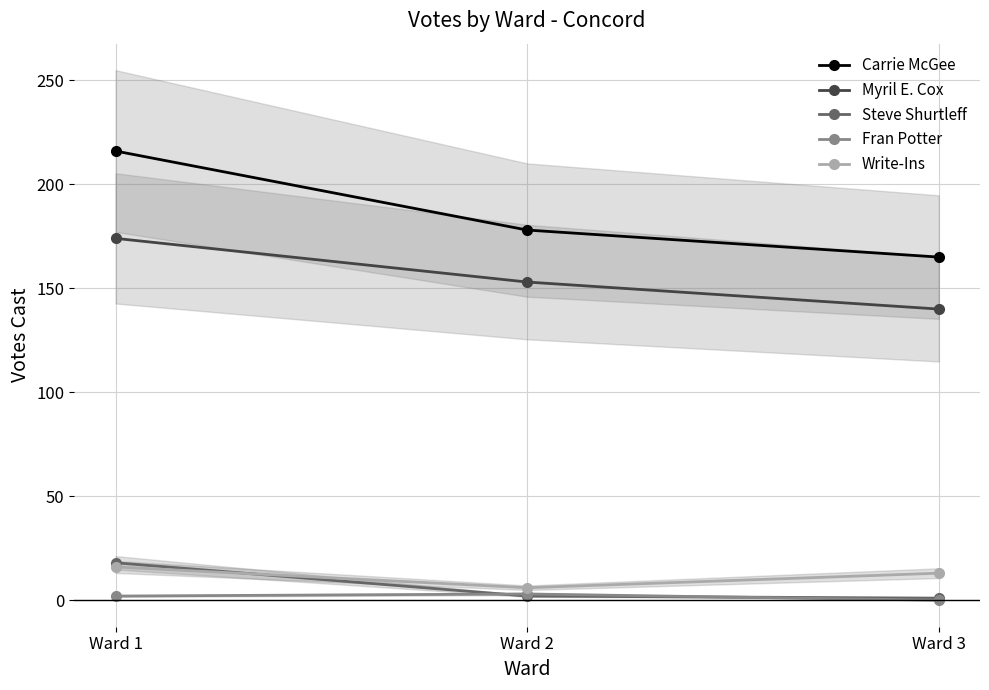

What is the sum of the Write-Ins values at Ward 3 and Ward 1?

29